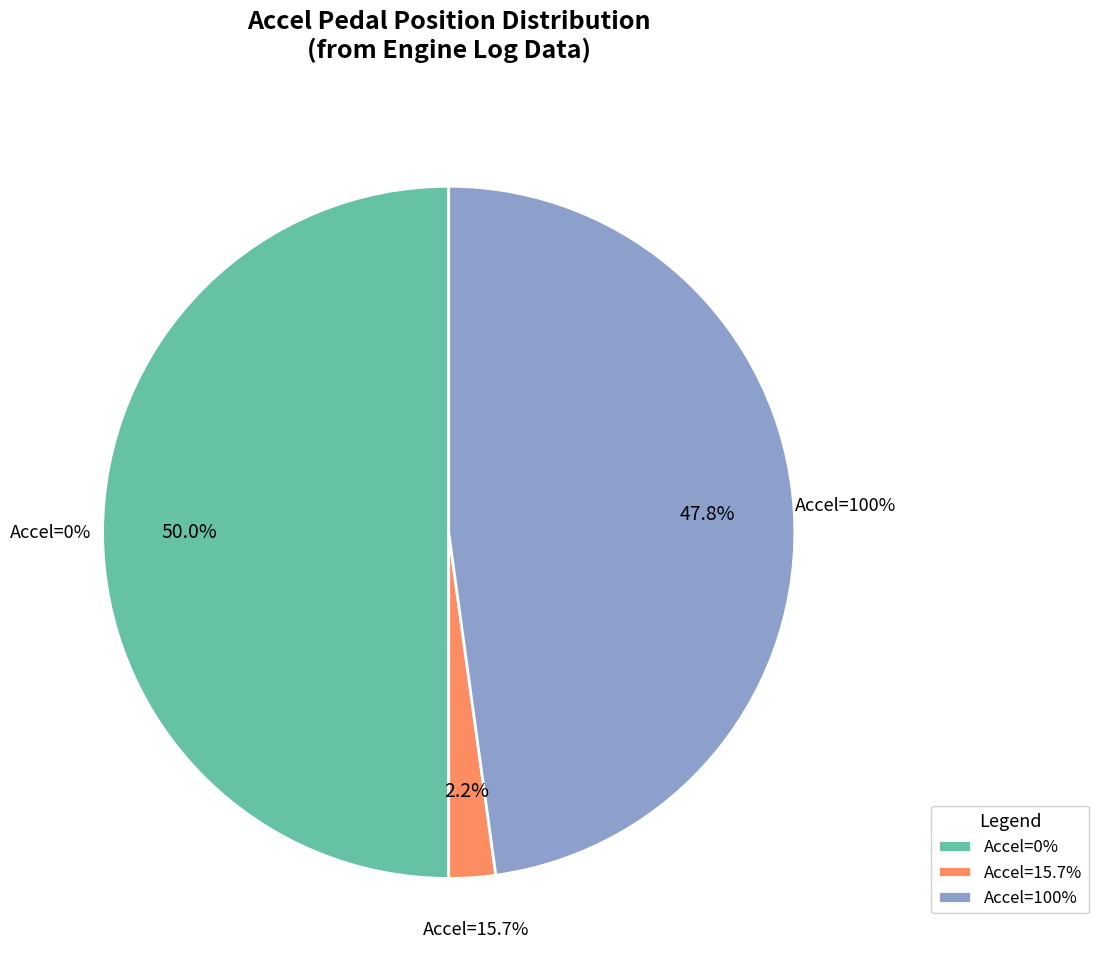

Count the number of slices in the pie.

3